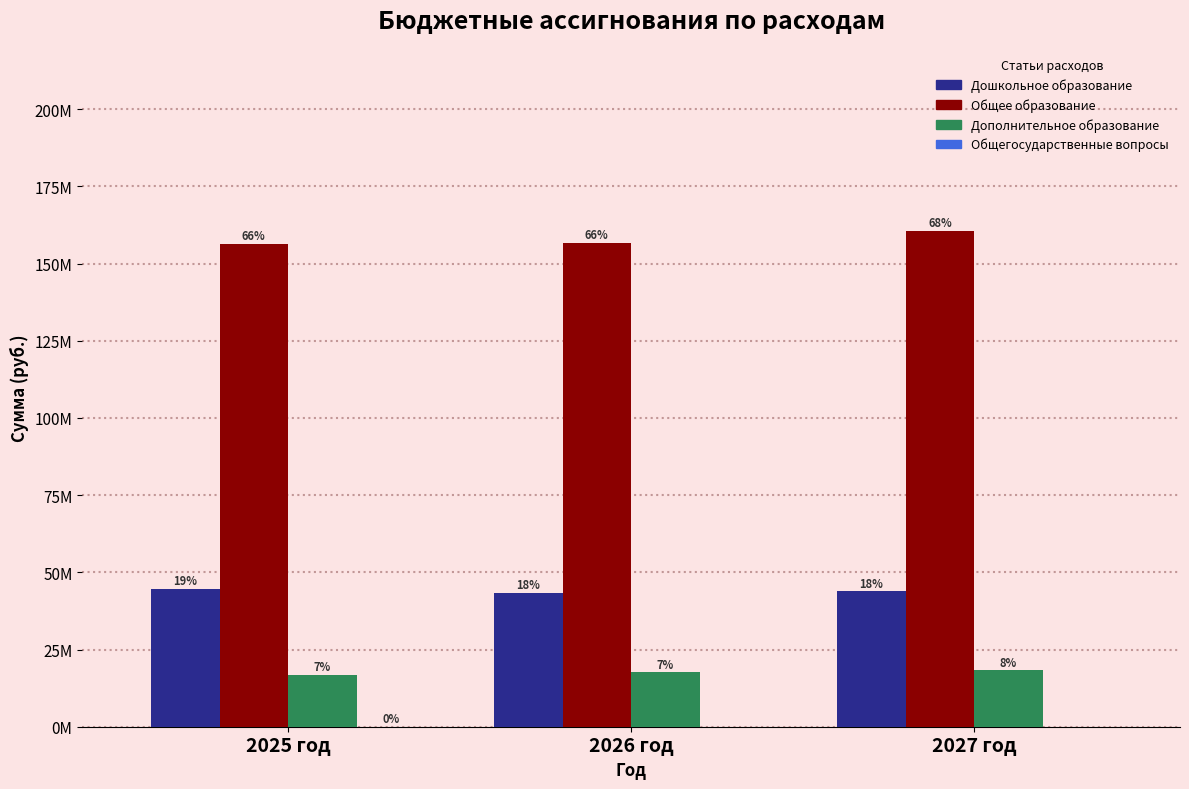

Are the bars grouped side by side (vs. stacked)?

Yes